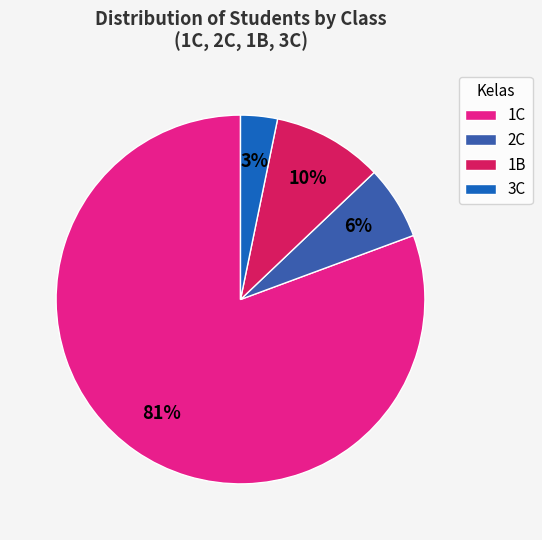

To the nearest percent, what percentage of the pie is 1C?

81%